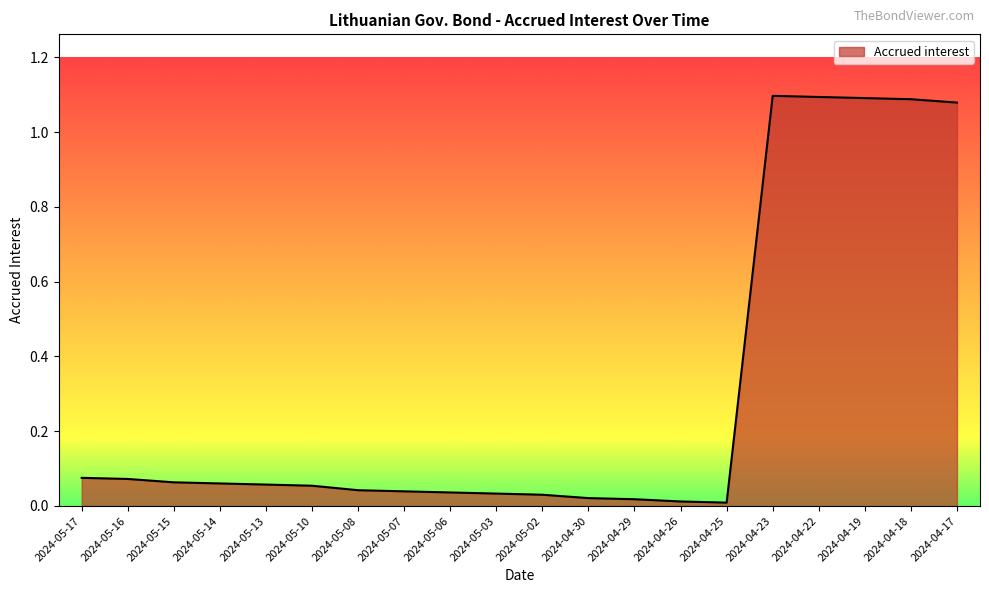

True or false: the data shows 0.0 at 2024-05-08.

True